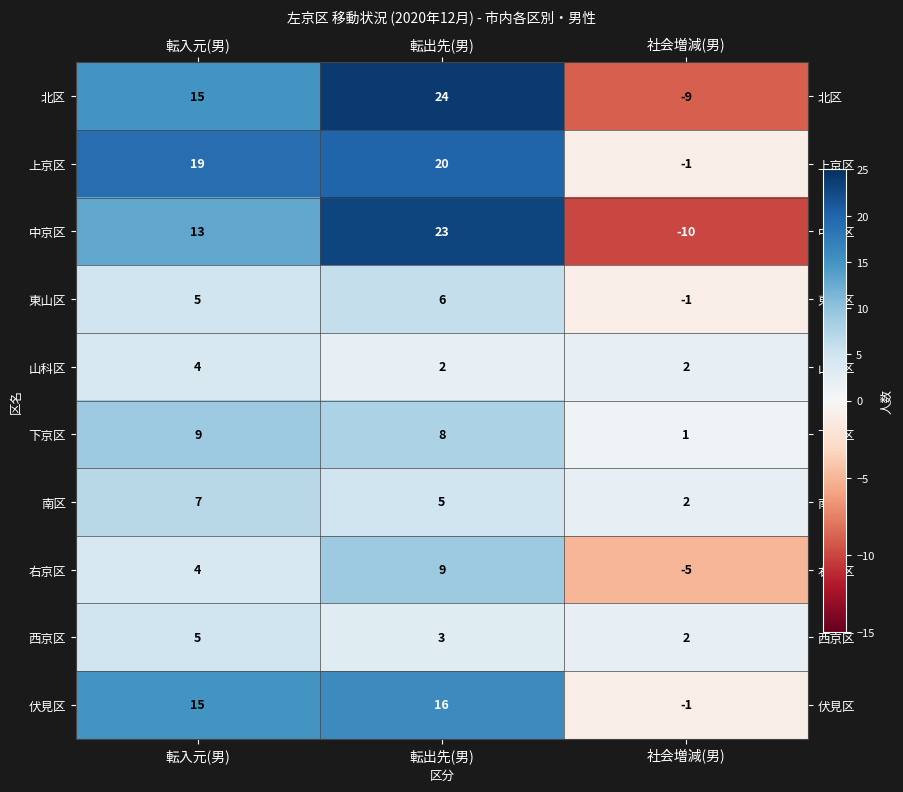

What is the spread (max minus min) of values at 社会増減(男)?

12